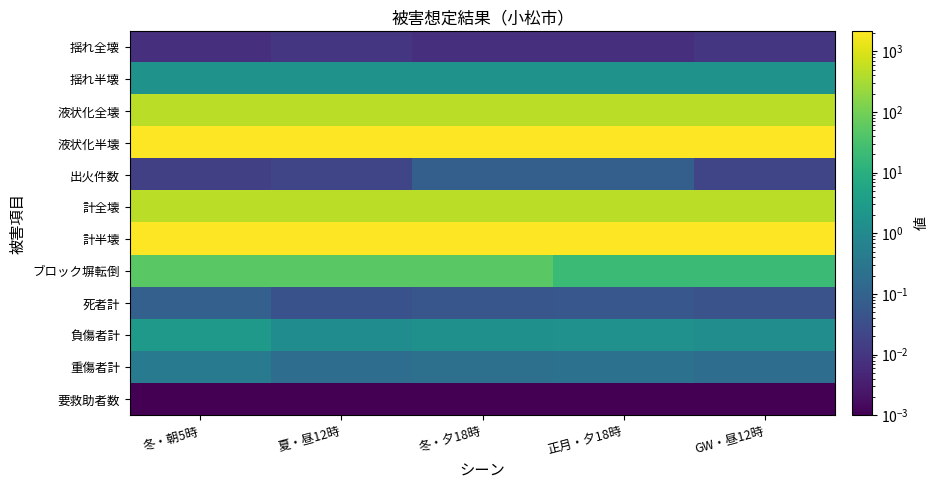

Reading left to right, what are all the values shown in this chart?

揺れ全壊: 冬・朝5時=0.0	夏・昼12時=0.0	冬・夕18時=0.0	正月・夕18時=0.0	GW・昼12時=0.0
揺れ半壊: 冬・朝5時=1.7	夏・昼12時=1.7	冬・夕18時=1.7	正月・夕18時=1.7	GW・昼12時=1.7
液状化全壊: 冬・朝5時=475.9	夏・昼12時=475.9	冬・夕18時=475.9	正月・夕18時=475.9	GW・昼12時=475.9
液状化半壊: 冬・朝5時=2130.8	夏・昼12時=2130.8	冬・夕18時=2130.8	正月・夕18時=2130.8	GW・昼12時=2130.8
出火件数: 冬・朝5時=0.0	夏・昼12時=0.0	冬・夕18時=0.1	正月・夕18時=0.1	GW・昼12時=0.0
計全壊: 冬・朝5時=475.9	夏・昼12時=475.9	冬・夕18時=475.9	正月・夕18時=475.9	GW・昼12時=475.9
計半壊: 冬・朝5時=2132.5	夏・昼12時=2132.5	冬・夕18時=2132.5	正月・夕18時=2132.5	GW・昼12時=2132.5
ブロック塀転倒: 冬・朝5時=51.4	夏・昼12時=51.4	冬・夕18時=51.4	正月・夕18時=20.1	GW・昼12時=20.1
死者計: 冬・朝5時=0.1	夏・昼12時=0.0	冬・夕18時=0.1	正月・夕18時=0.1	GW・昼12時=0.0
負傷者計: 冬・朝5時=2.7	夏・昼12時=1.2	冬・夕18時=1.5	正月・夕18時=1.6	GW・昼12時=1.3
重傷者計: 冬・朝5時=0.4	夏・昼12時=0.2	冬・夕18時=0.2	正月・夕18時=0.2	GW・昼12時=0.2
要救助者数: 冬・朝5時=0.0	夏・昼12時=0.0	冬・夕18時=0.0	正月・夕18時=0.0	GW・昼12時=0.0